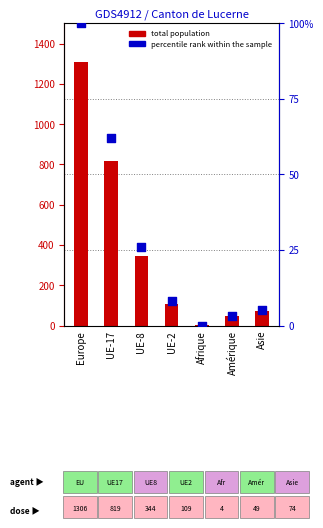

Which has a higher value, UE-8 or Afrique?

UE-8